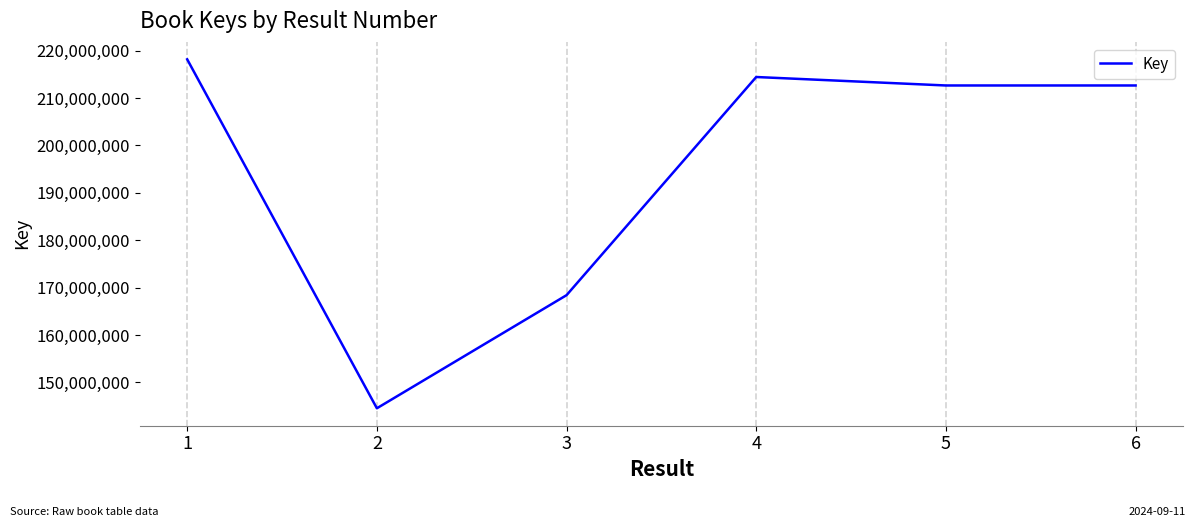

Read the value at 6.

212652344